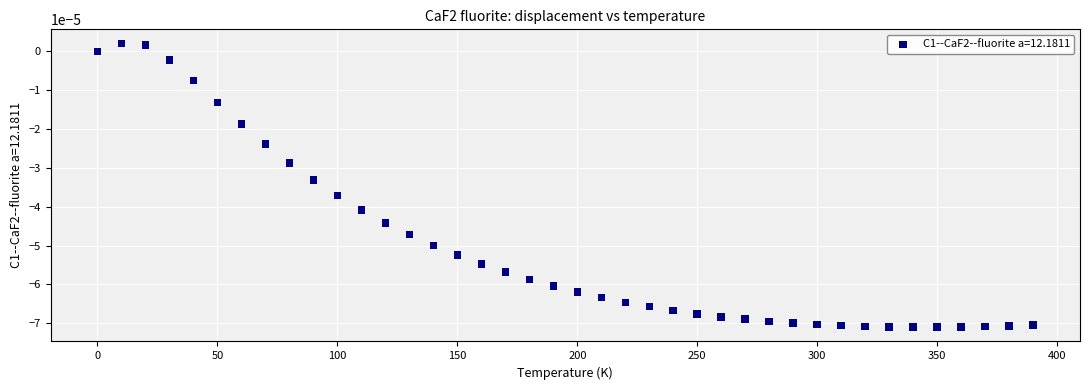

What is the range of X values (max minus min)?

390.0